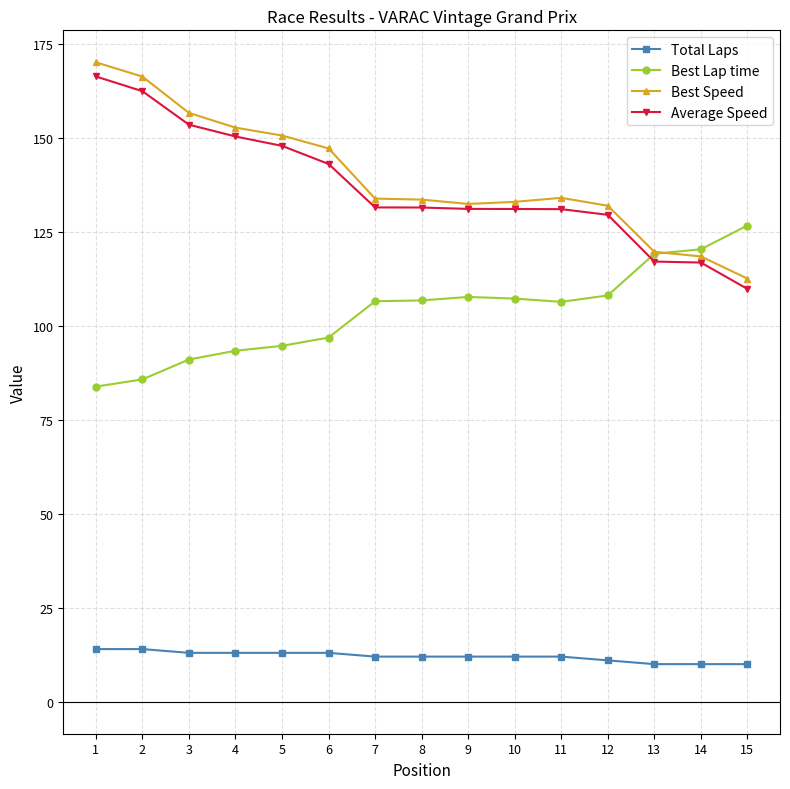

What is the sum of all Best Lap time values?

1553.6